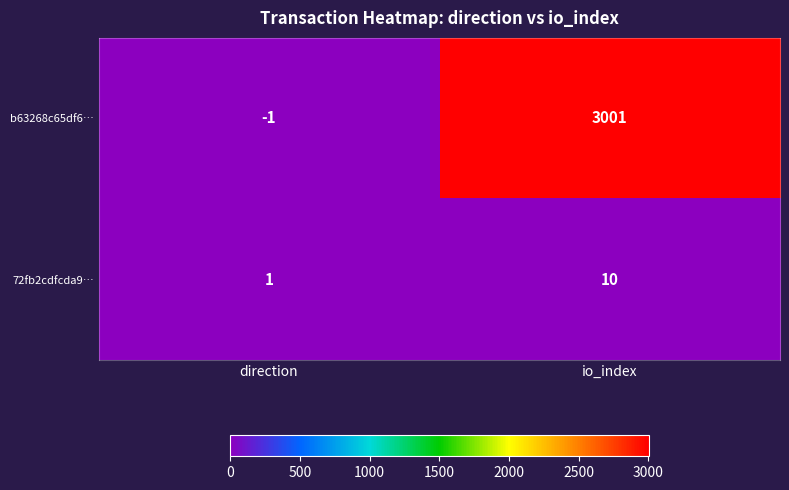

Which series has the largest total across all categories?

b63268c65df6…